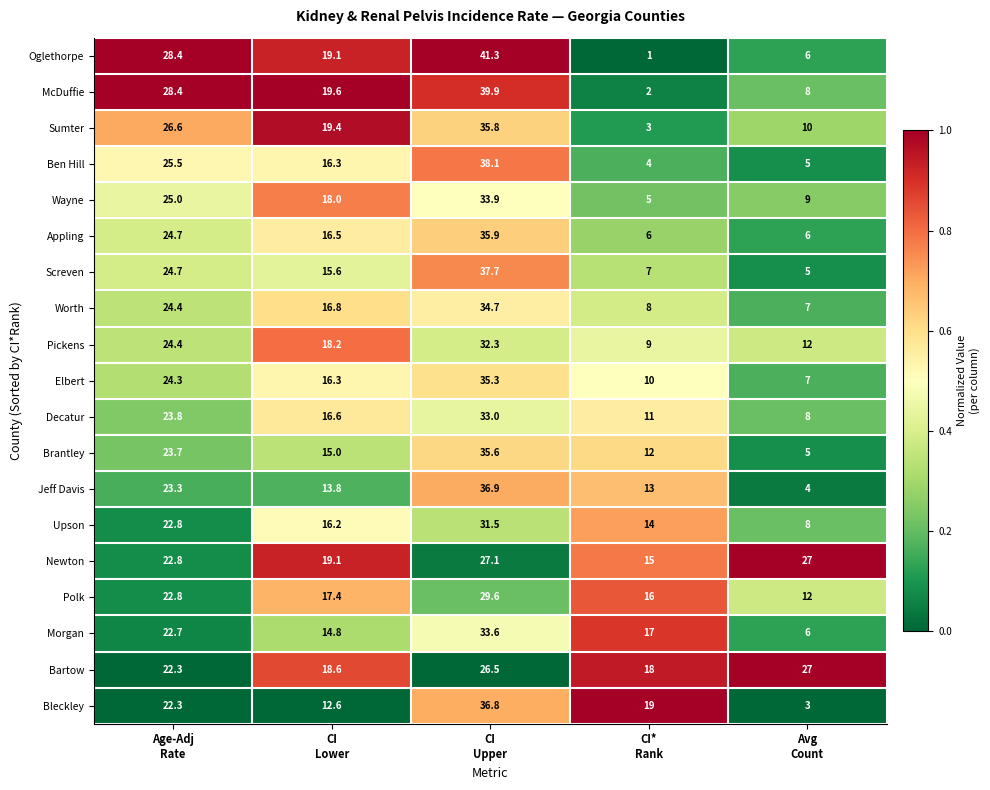

Rank the series by their maximum value, from highest to lowest.

Oglethorpe, McDuffie, Ben Hill, Screven, Jeff Davis, Bleckley, Appling, Sumter, Brantley, Elbert, Worth, Wayne, Morgan, Decatur, Pickens, Upson, Polk, Newton, Bartow